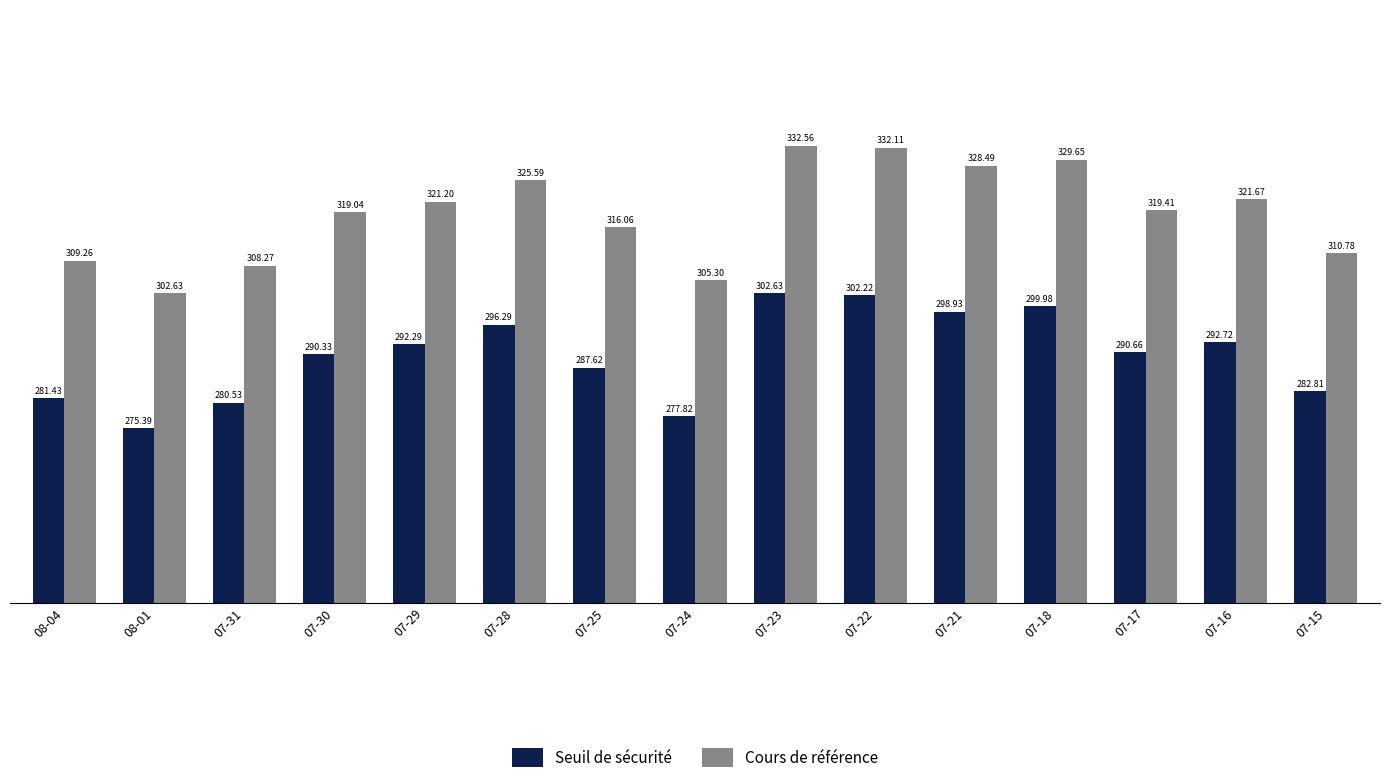

The Seuil de sécurité series shows 287.6 at 07-25. True or false?

True